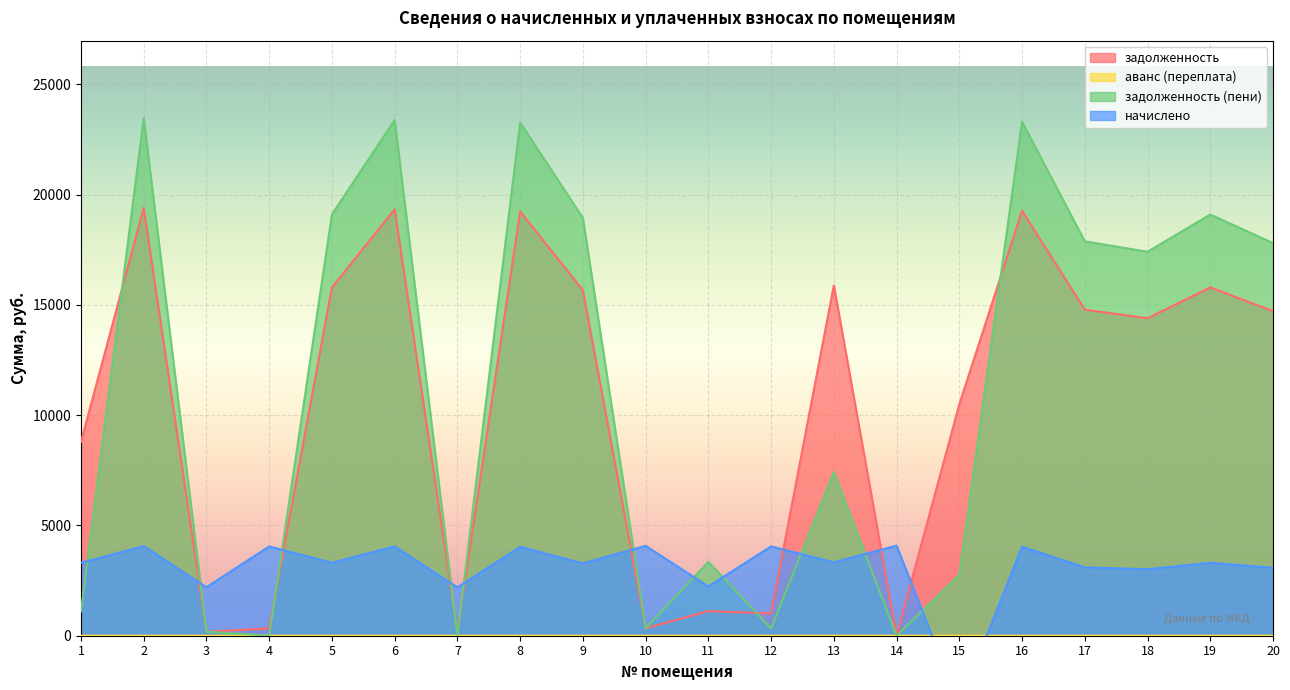

At how many categories does at least one series exceed 3841?

17